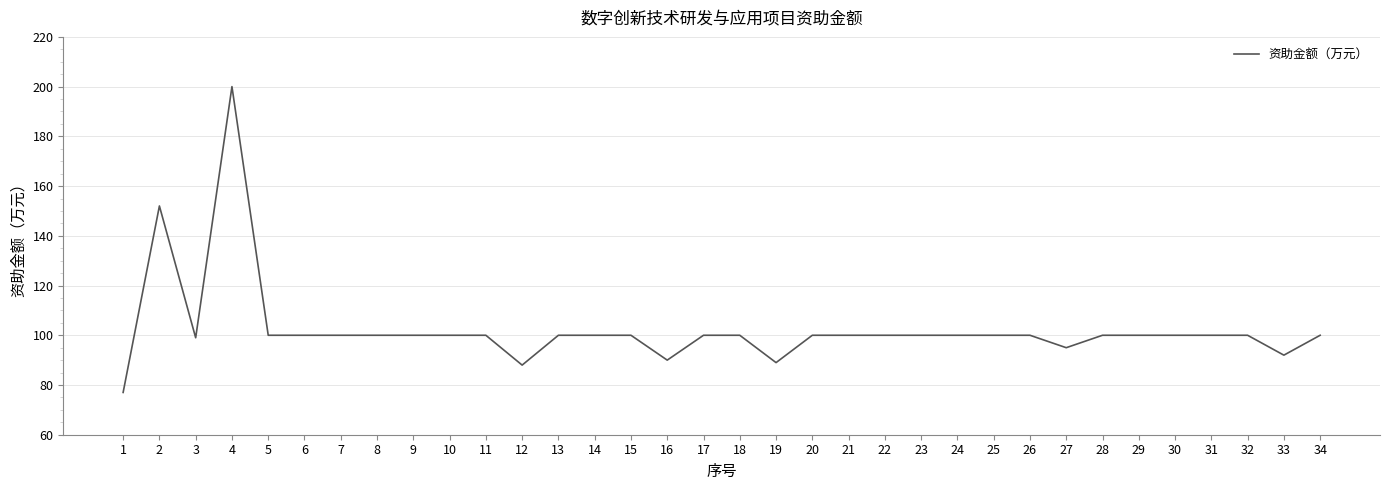

What is the ratio of the value at 4 to the value at 27?

2.1